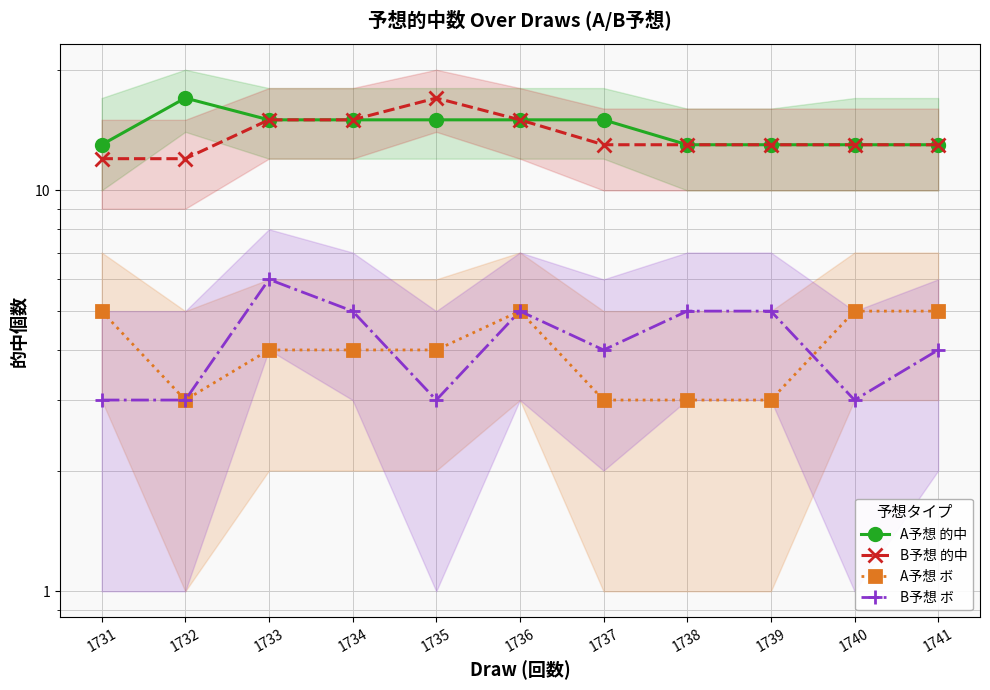

At which label does B予想 ボ first exceed 4?

1733